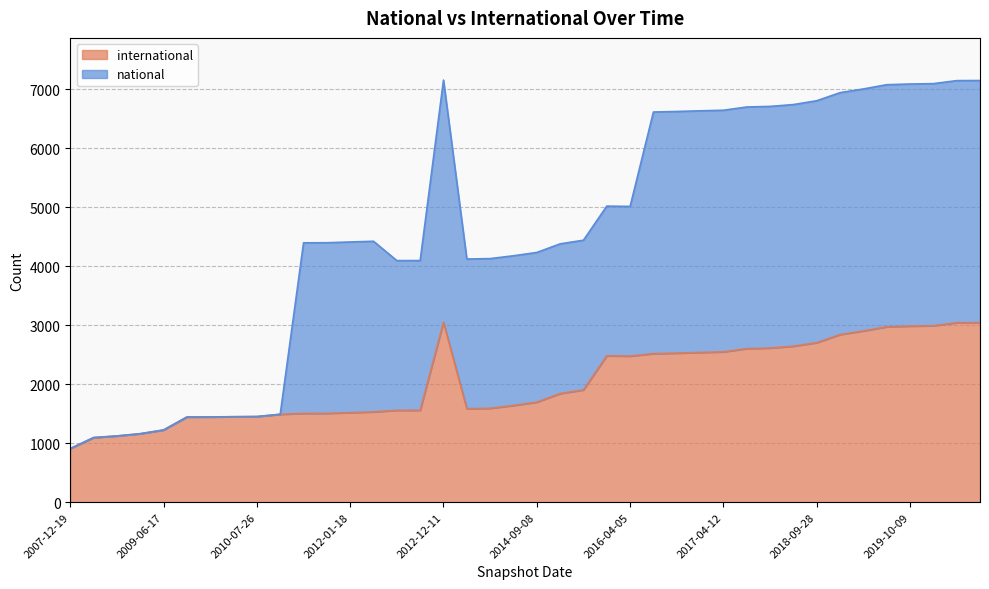

Between 2013-02-20 and 2019-01-01, which series saw the biggest shift?

national